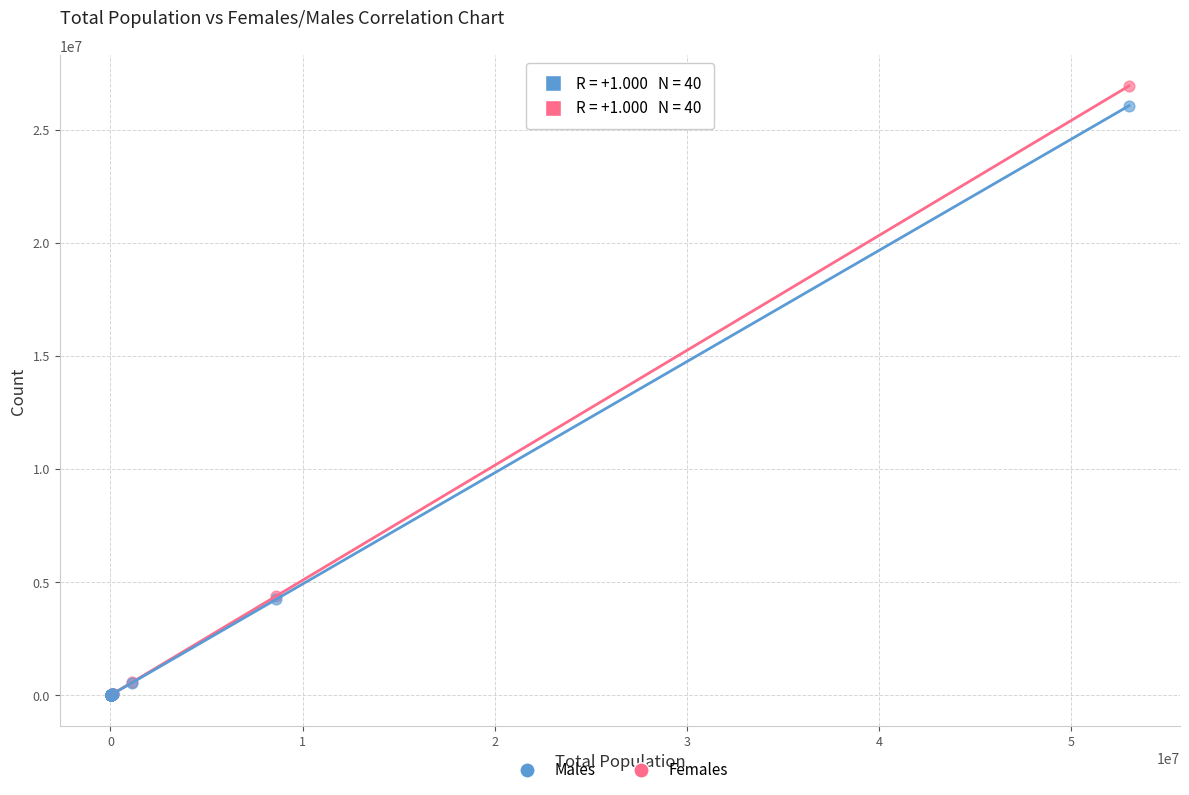

What are all the series names shown in the legend?

Males, Females